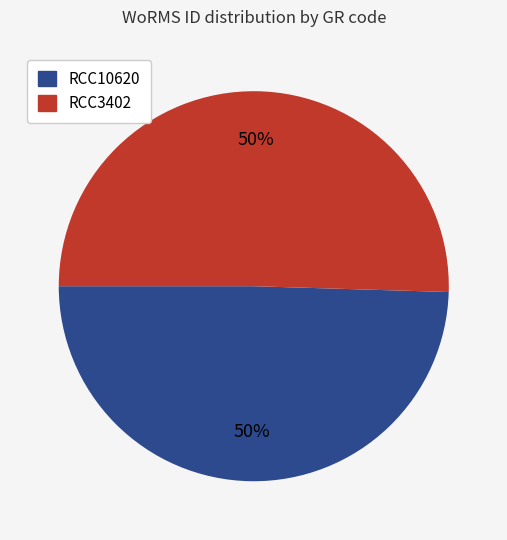

Approximately how many times larger is the value at RCC10620 compared to RCC3402?

1.0